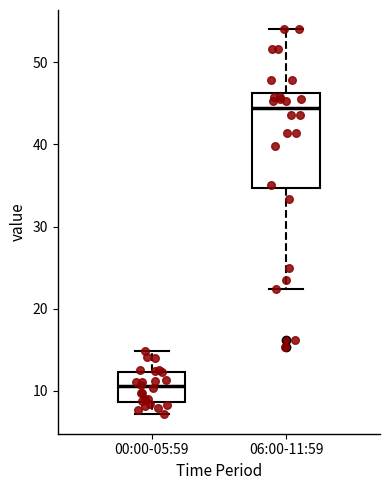

Where does the upper whisker of the box for 00:00-05:59 end on the y-axis? The values are not printed on the chart, so give them approximately, as read against the axis.

15